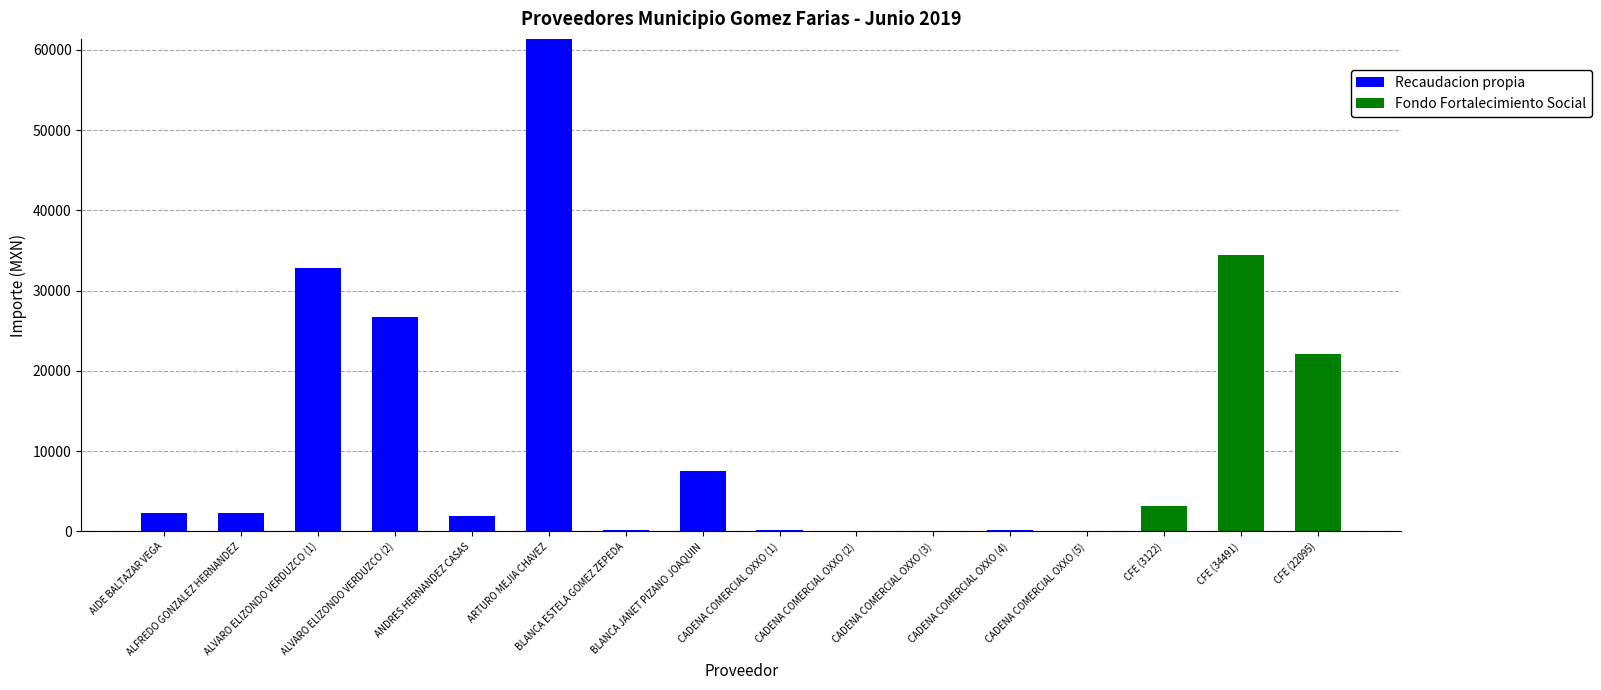

What is the sum of all Recaudacion propia values?

135542.0